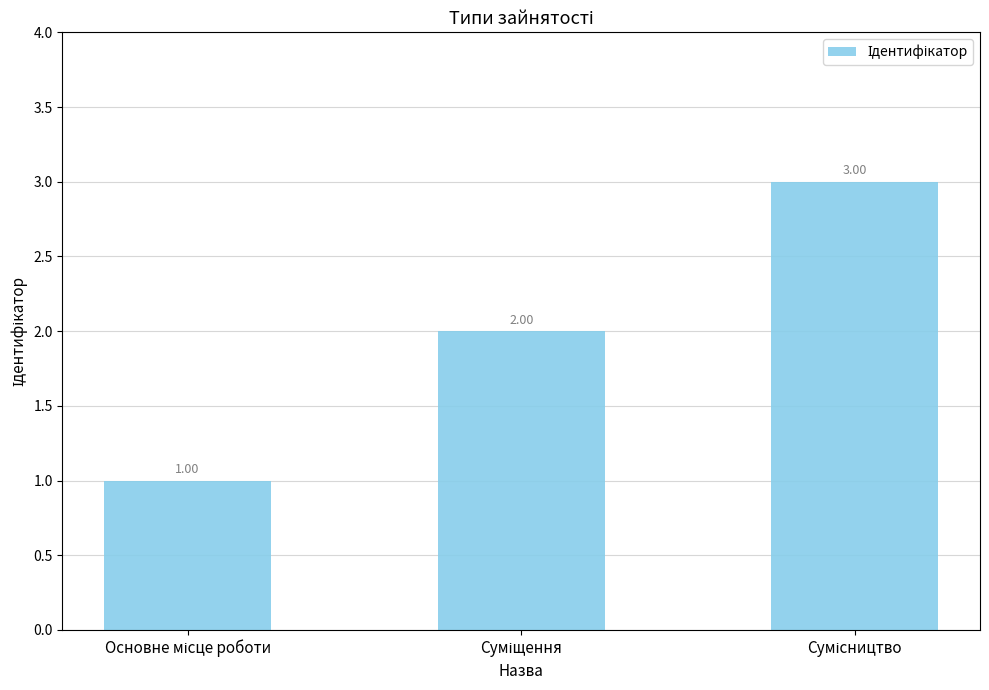

How many distinct data groups are displayed?

1